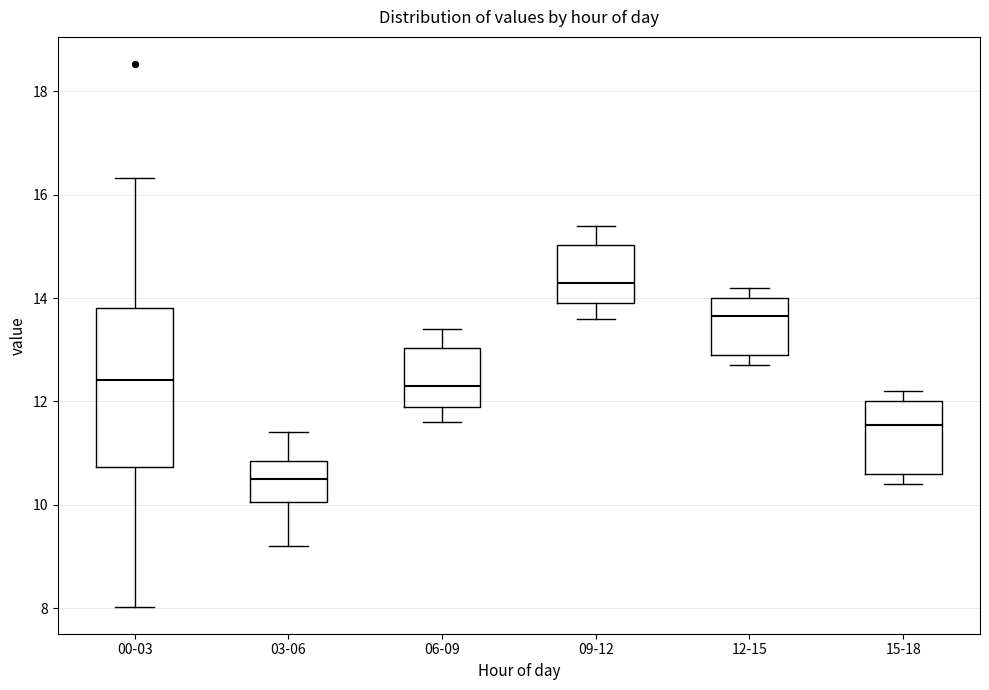

Reading left to right, read every box against the y-axis: the position of its median line, the range the box covers, and the ends of its whiskers. The values are not printed on the chart, so give them approximately, as read against the axis.

00-03: median 12.4, box 10.8 to 13.8, whiskers 8.0 to 16.4
03-06: median 10.6, box 10.0 to 10.8, whiskers 9.2 to 11.4
06-09: median 12.4, box 12.0 to 13.0, whiskers 11.6 to 13.4
09-12: median 14.4, box 14.0 to 15.0, whiskers 13.6 to 15.4
12-15: median 13.6, box 13.0 to 14.0, whiskers 12.8 to 14.2
15-18: median 11.6, box 10.6 to 12.0, whiskers 10.4 to 12.2